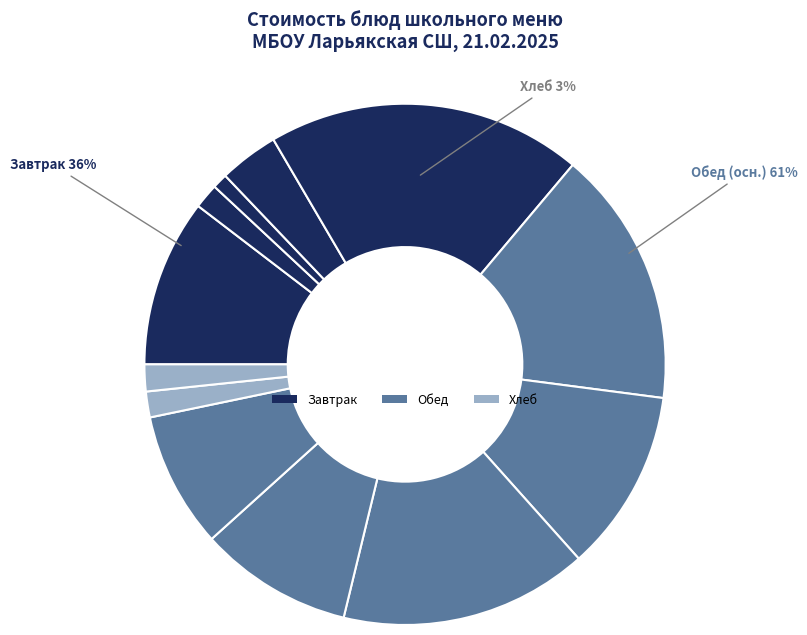

Count the number of slices in the pie.

12